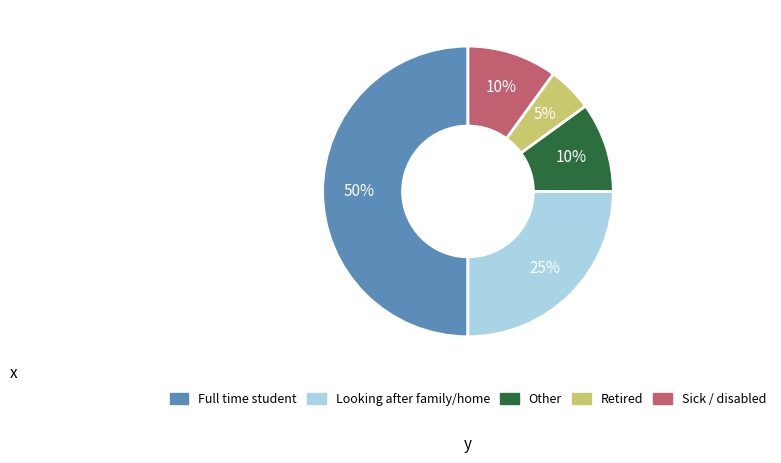

To the nearest percent, what is the difference between the largest and smallest slice percentages?

45%